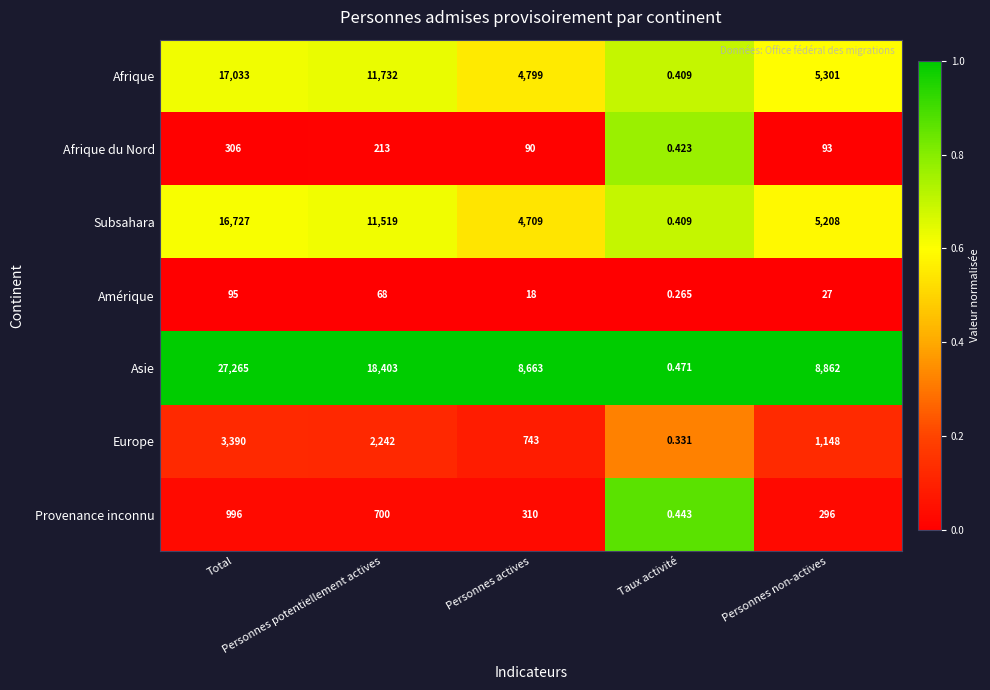

Between Personnes potentiellement actives and Taux activité, which series saw the biggest shift?

Asie